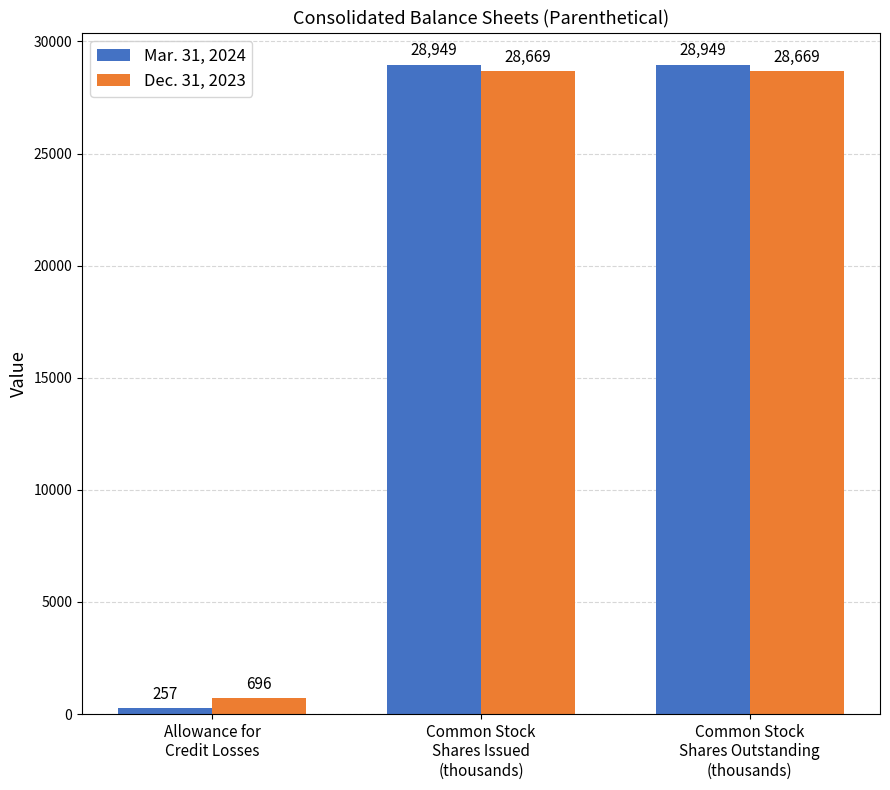

The value of Dec. 31, 2023 at Allowance for
Credit Losses is 696. True or false?

True